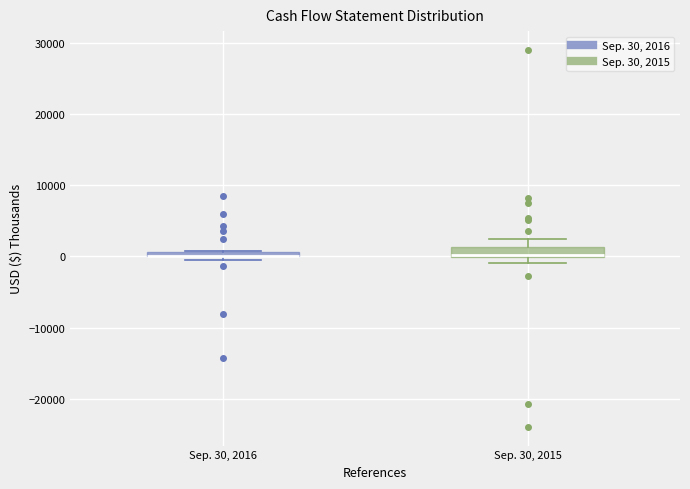

Where is the lower edge of the box for Sep. 30, 2016 on the y-axis? The values are not printed on the chart, so give them approximately, as read against the axis.

0